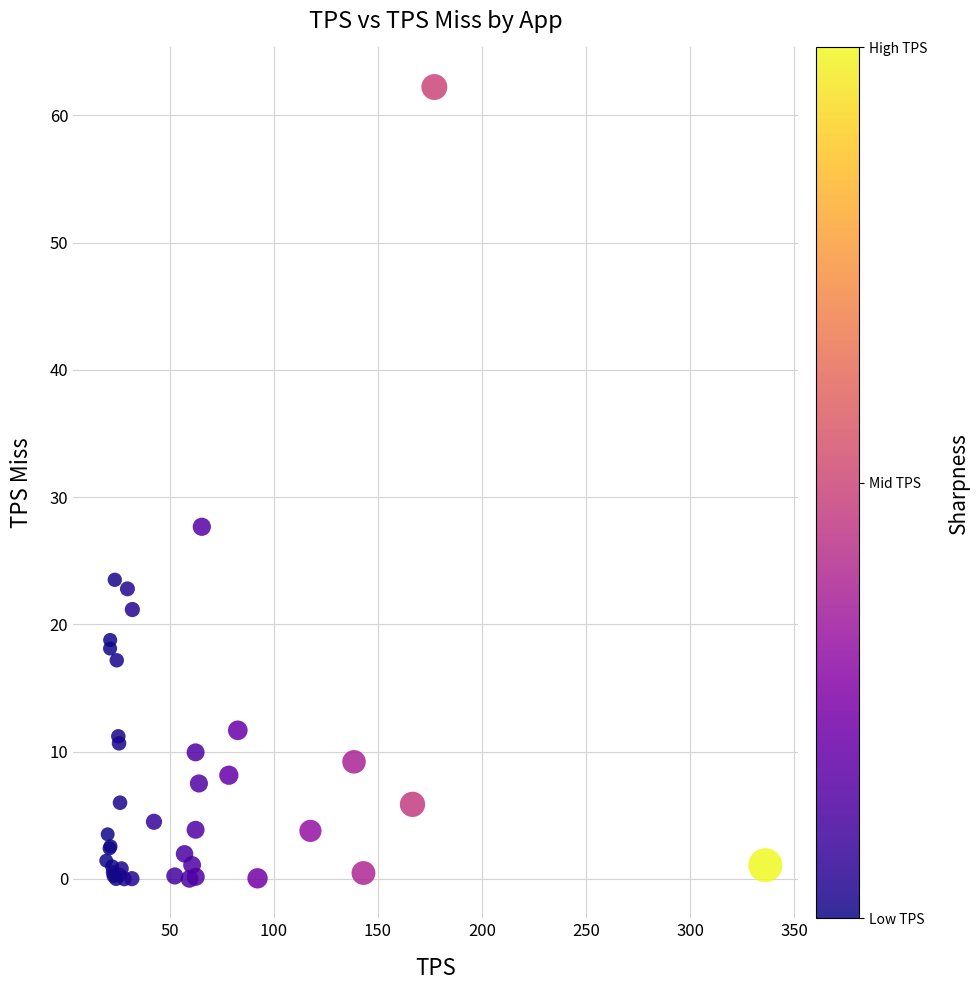

What Y value in the scatter plot is closest to 31?

27.7